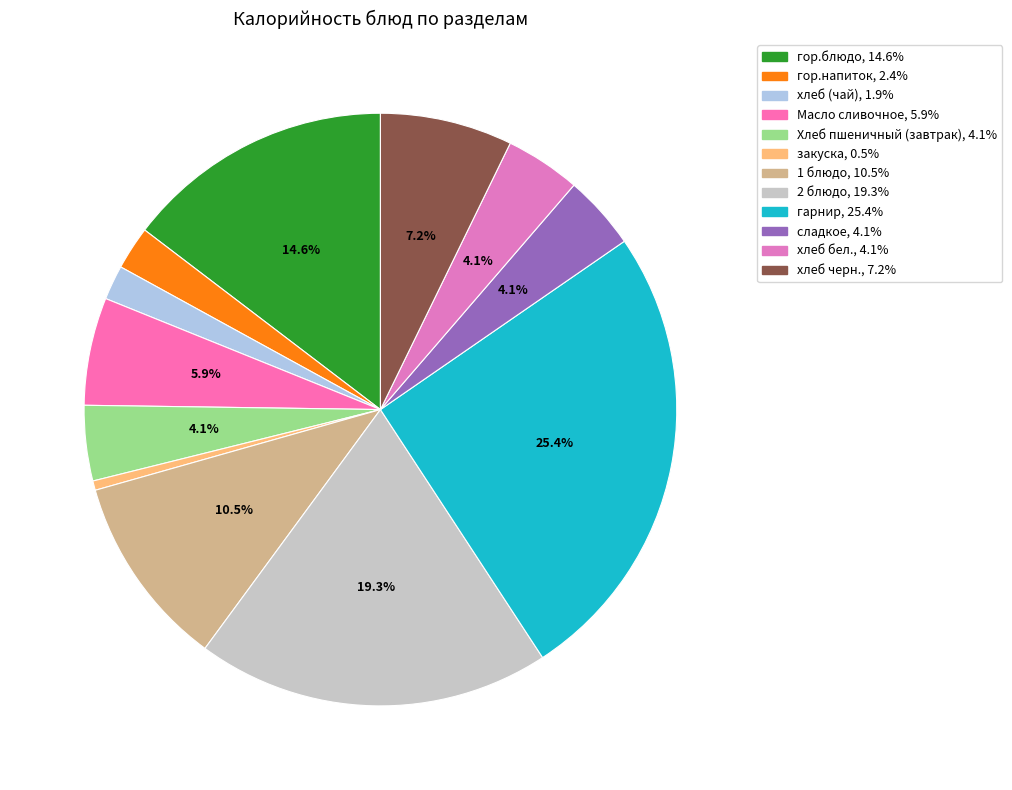

Does 2 блюдо represent more than half of the total?

No